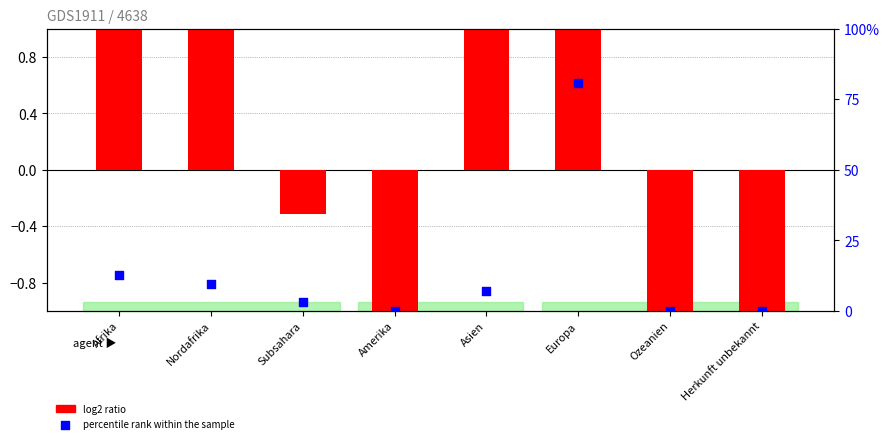

Which series has the widest spread of Y values?

percentile rank within the sample